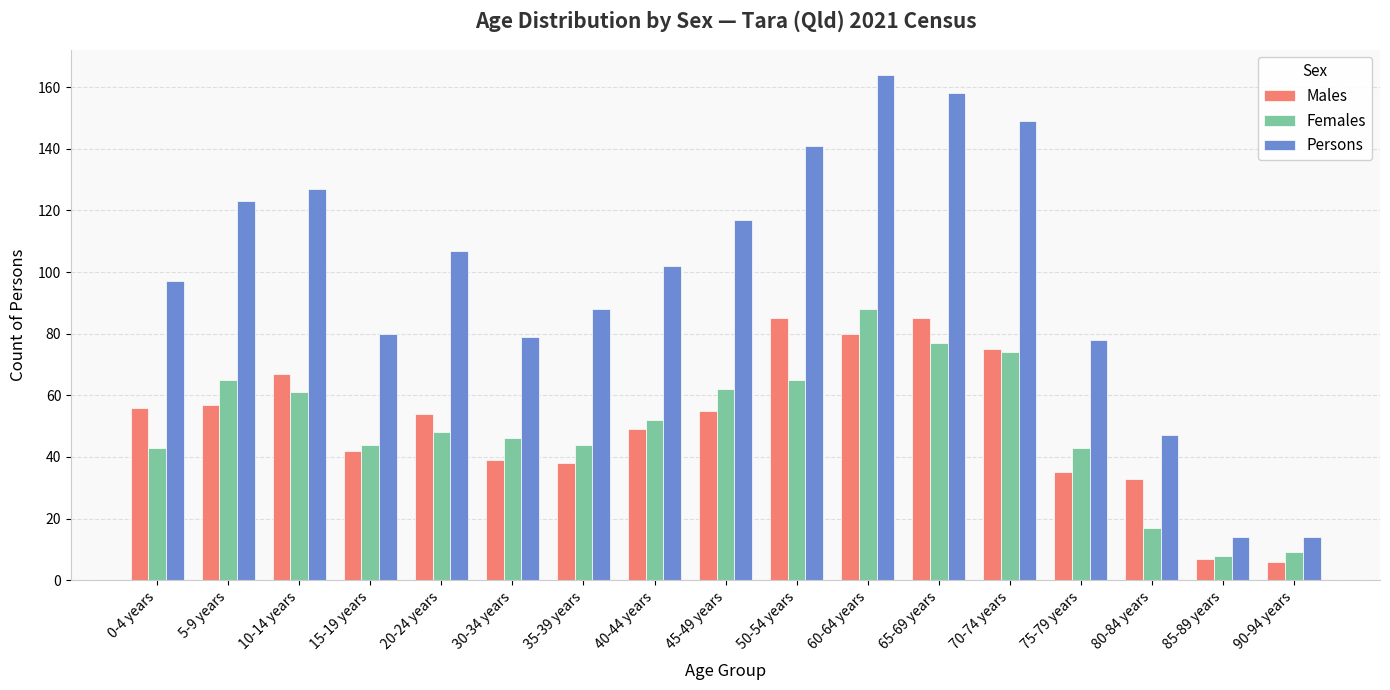

Reading left to right, extract all data points from this chart.

Males: 56	57	67	42	54	39	38	49	55	85	80	85	75	35	33	7	6
Females: 43	65	61	44	48	46	44	52	62	65	88	77	74	43	17	8	9
Persons: 97	123	127	80	107	79	88	102	117	141	164	158	149	78	47	14	14